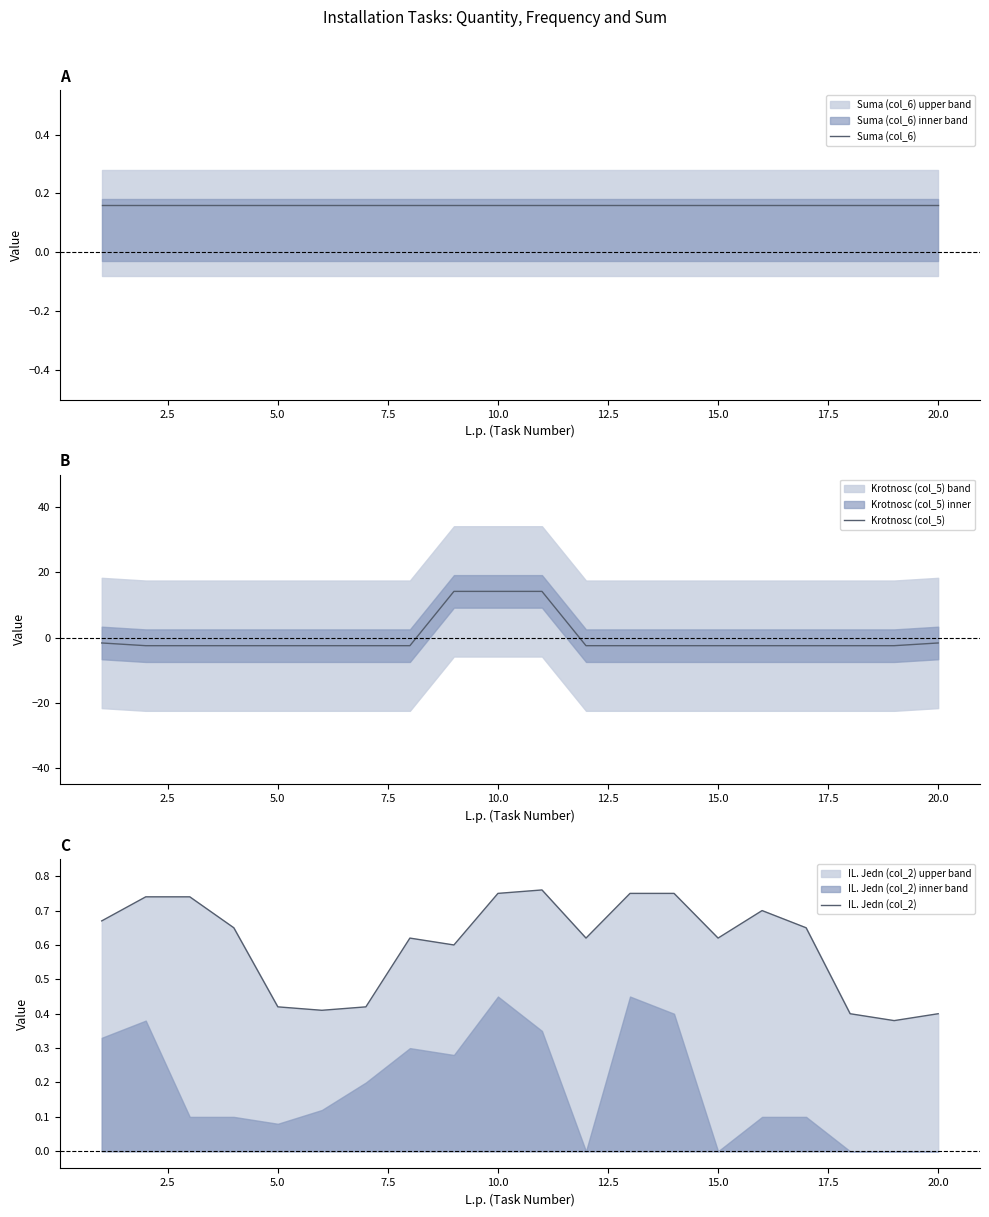

At how many categories does at least one series exceed 13?

3